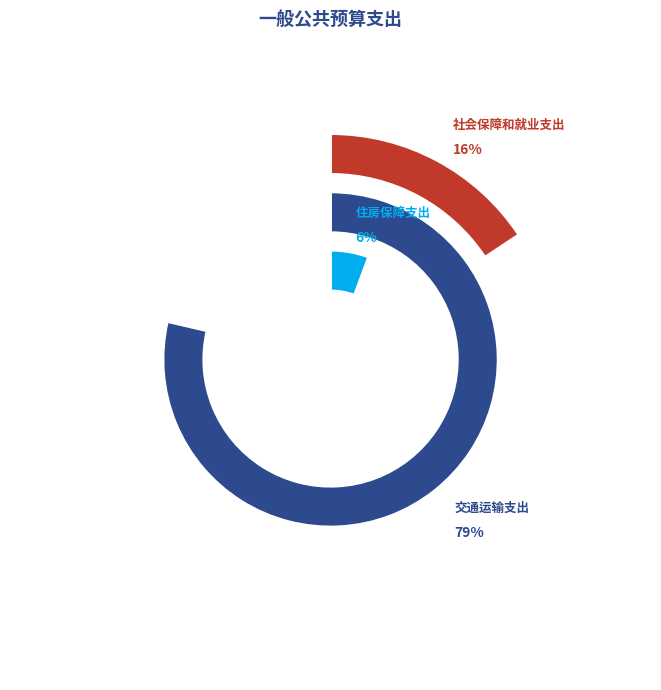

Which slice is the smallest?

住房保障支出